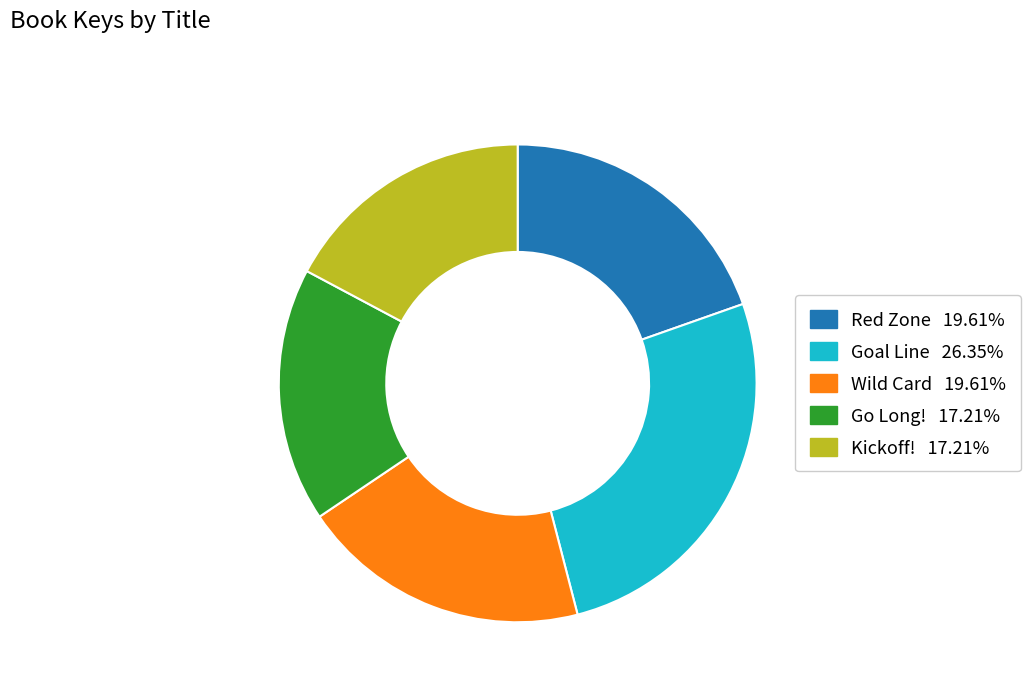

How many slices are in this pie chart?

5